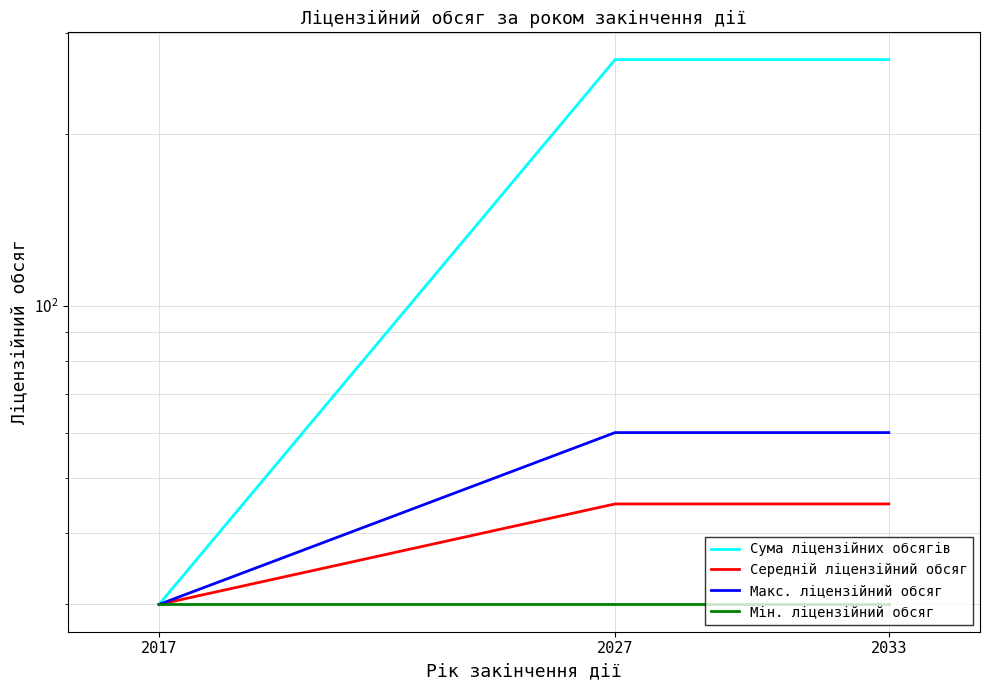

What is the sum of all Середній ліцензійний обсяг values?

120